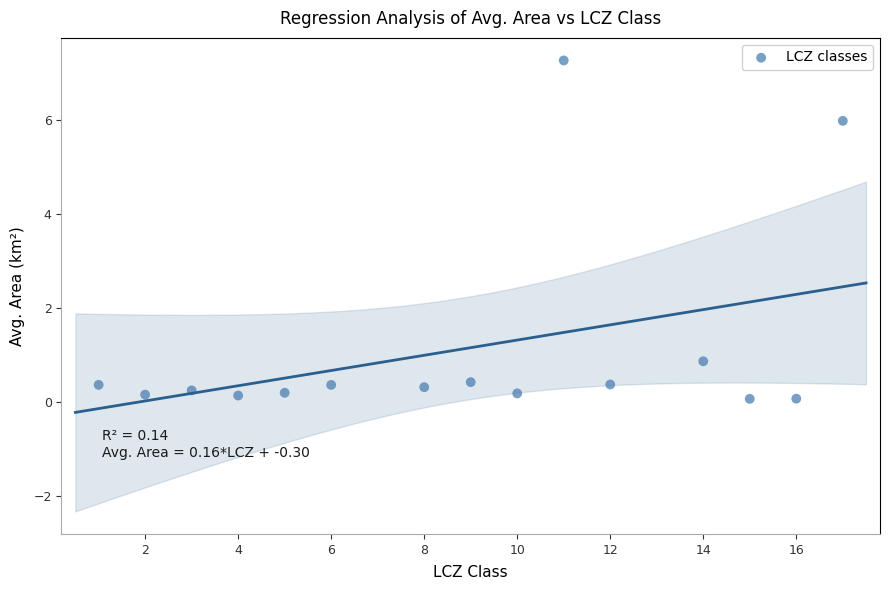

What Y value in the scatter plot is closest to 3?

0.9